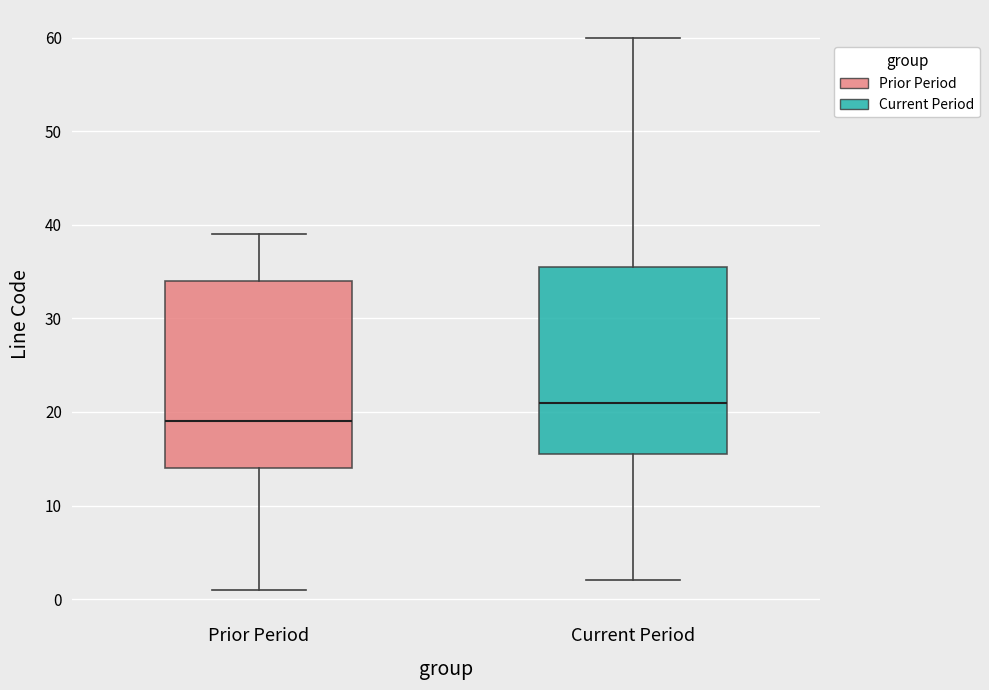

Reading left to right, transcribe this box plot: for each box, give where its median line is, the range the box spans, and where its two whiskers end, as read against the y-axis. The values are not printed on the chart, so give them approximately, as read against the axis.

Prior Period: median 19, box 14 to 34, whiskers 1 to 39
Current Period: median 21, box 16 to 36, whiskers 2 to 60